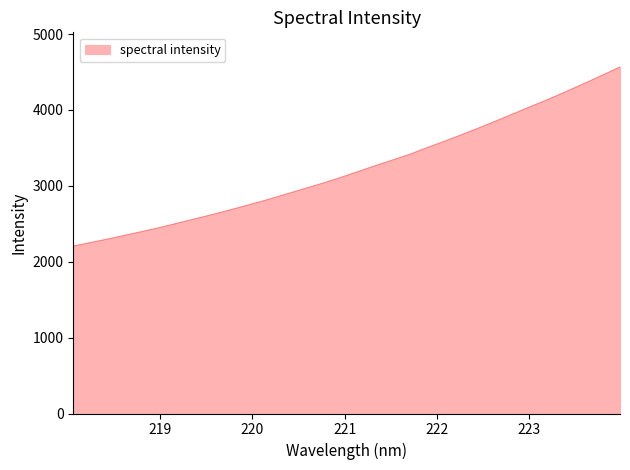

How many lines are shown in the chart?

1